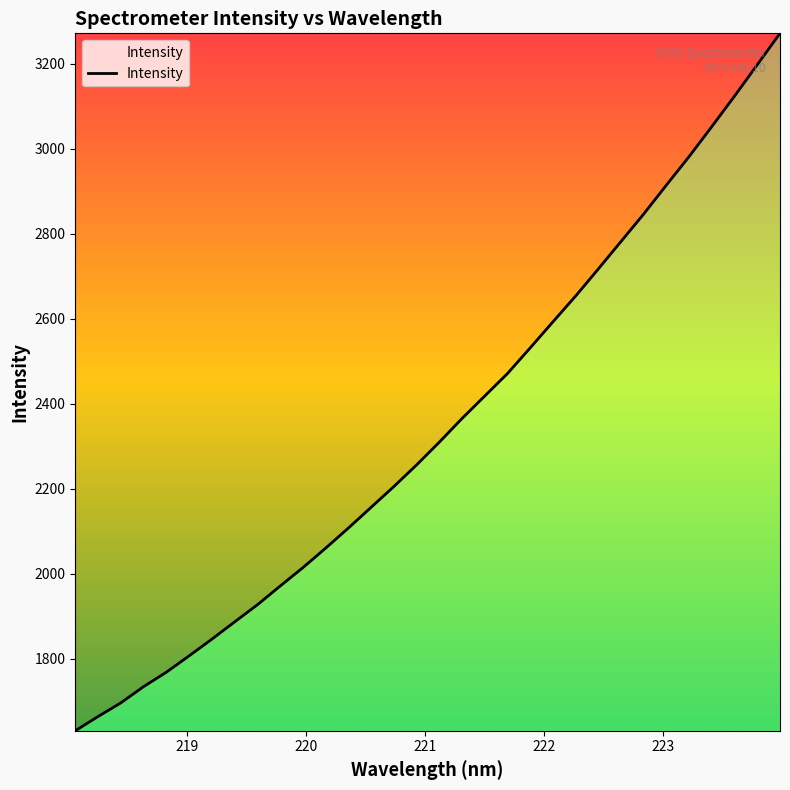

What is the minimum value shown in the chart?

1629.9